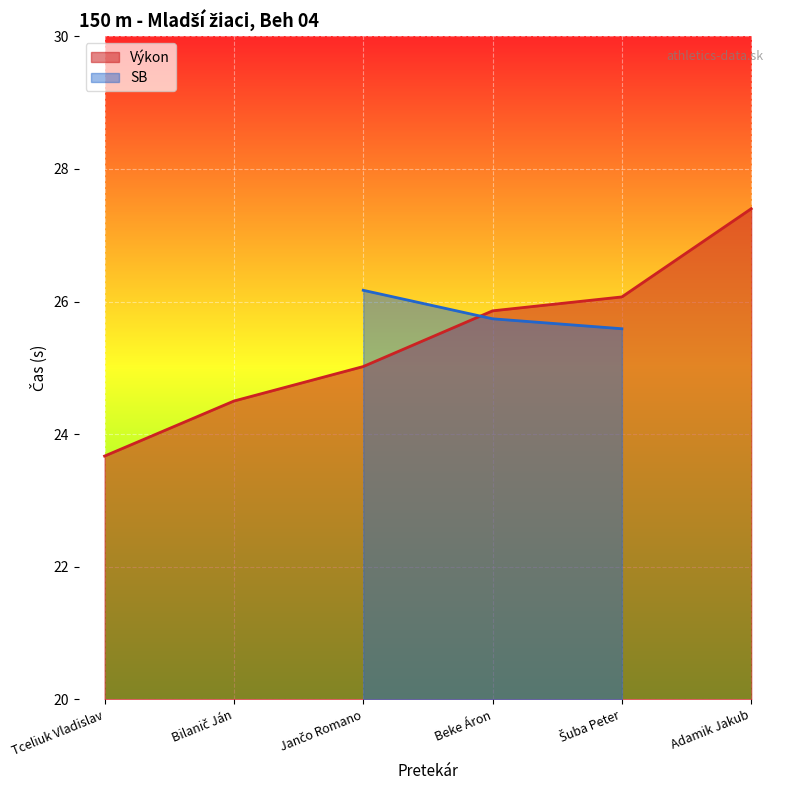

What is the ratio of the value at Beke Áron to the value at Bilanič Ján?

1.1